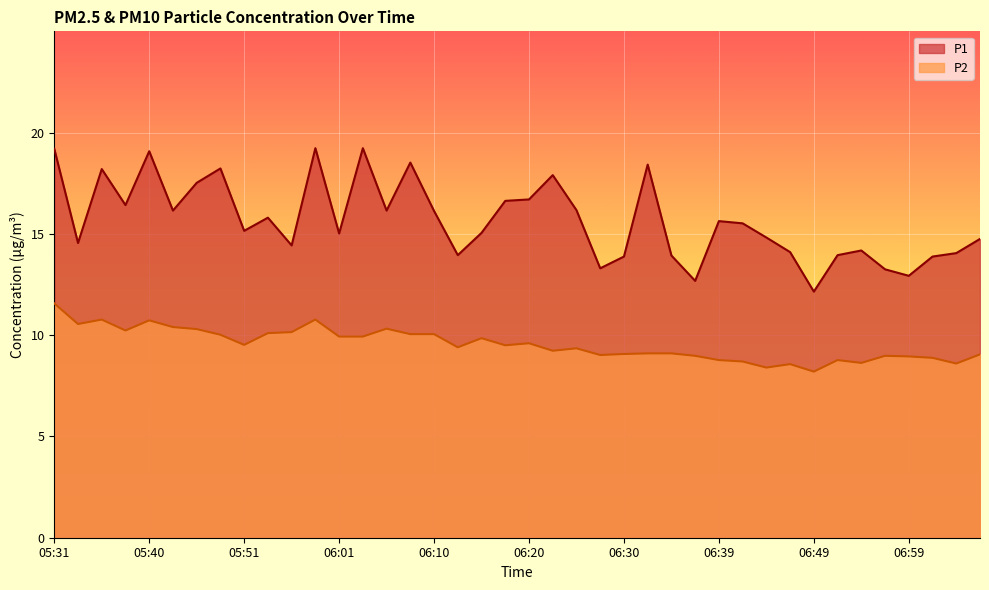

Which category has the highest value across all series?

05:58